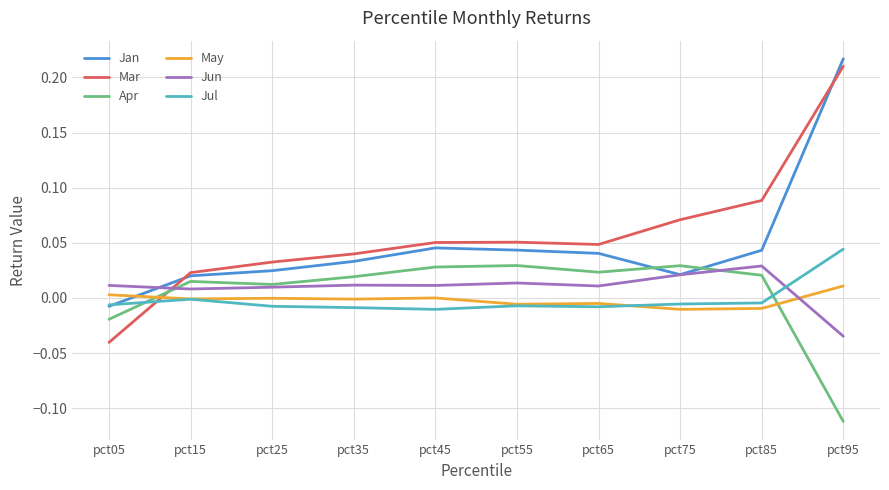

Is the value of May at pct85 greater than the value of Mar at pct35?

No